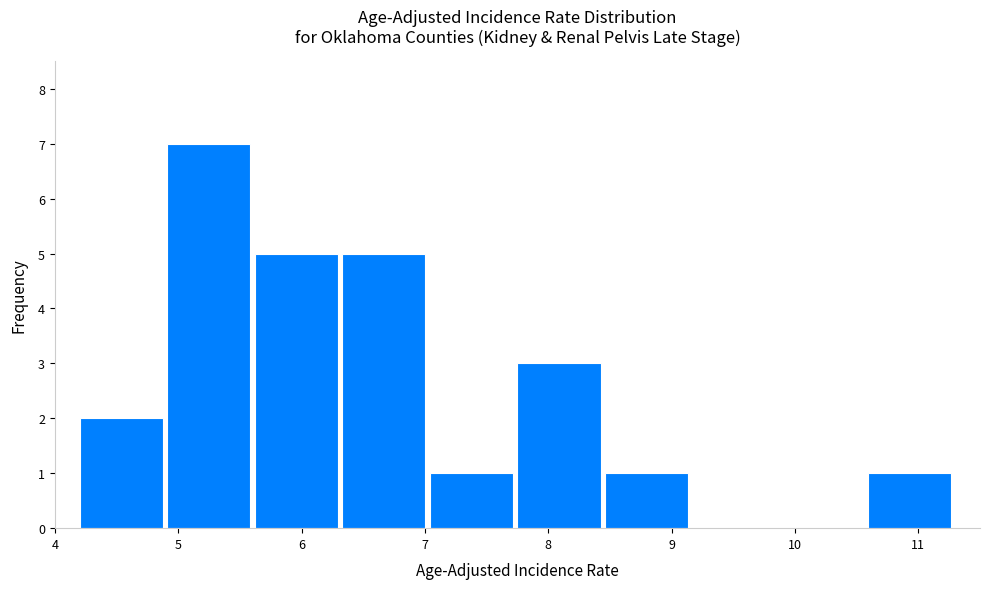

What is the height of the bar covering 4.91 to 5.62 on the x-axis? Neither the bar edges nor the heights are printed on the chart, so give them approximately, as read against the axes.

7